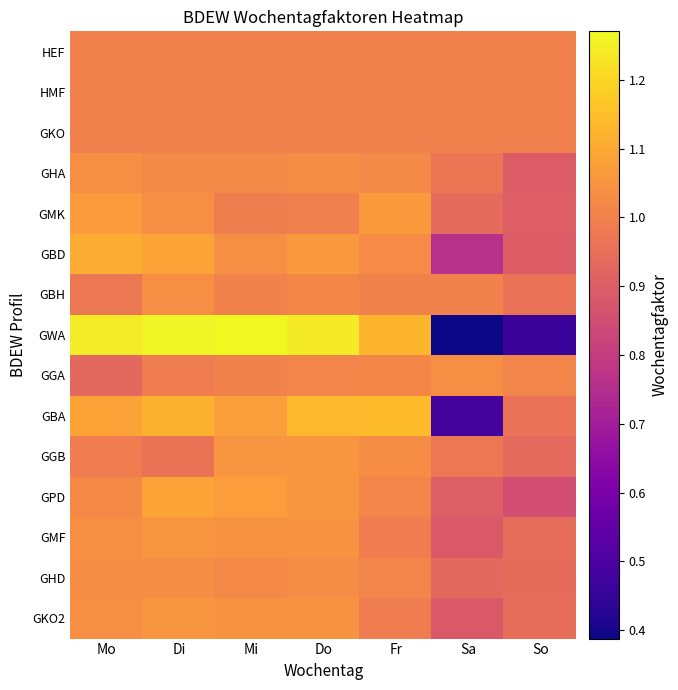

Reading right to left, list all the values displayed in this chart.

HEF: So=1.0	Sa=1.0	Fr=1.0	Do=1.0	Mi=1.0	Di=1.0	Mo=1.0
HMF: So=1.0	Sa=1.0	Fr=1.0	Do=1.0	Mi=1.0	Di=1.0	Mo=1.0
GKO: So=1.0	Sa=1.0	Fr=1.0	Do=1.0	Mi=1.0	Di=1.0	Mo=1.0
GHA: So=0.9	Sa=1.0	Fr=1.0	Do=1.0	Mi=1.0	Di=1.0	Mo=1.0
GMK: So=0.9	Sa=0.9	Fr=1.1	Do=1.0	Mi=1.0	Di=1.0	Mo=1.1
GBD: So=0.9	Sa=0.8	Fr=1.0	Do=1.1	Mi=1.0	Di=1.1	Mo=1.1
GBH: So=1.0	Sa=1.0	Fr=1.0	Do=1.0	Mi=1.0	Di=1.0	Mo=1.0
GWA: So=0.5	Sa=0.4	Fr=1.1	Do=1.2	Mi=1.3	Di=1.3	Mo=1.2
GGA: So=1.0	Sa=1.0	Fr=1.0	Do=1.0	Mi=1.0	Di=1.0	Mo=0.9
GBA: So=1.0	Sa=0.5	Fr=1.1	Do=1.1	Mi=1.1	Di=1.1	Mo=1.1
GGB: So=0.9	Sa=1.0	Fr=1.0	Do=1.1	Mi=1.1	Di=1.0	Mo=1.0
GPD: So=0.9	Sa=0.9	Fr=1.0	Do=1.1	Mi=1.1	Di=1.1	Mo=1.0
GMF: So=0.9	Sa=0.9	Fr=1.0	Do=1.0	Mi=1.0	Di=1.1	Mo=1.0
GHD: So=0.9	Sa=0.9	Fr=1.0	Do=1.0	Mi=1.0	Di=1.0	Mo=1.0
GKO2: So=0.9	Sa=0.9	Fr=1.0	Do=1.0	Mi=1.0	Di=1.1	Mo=1.0